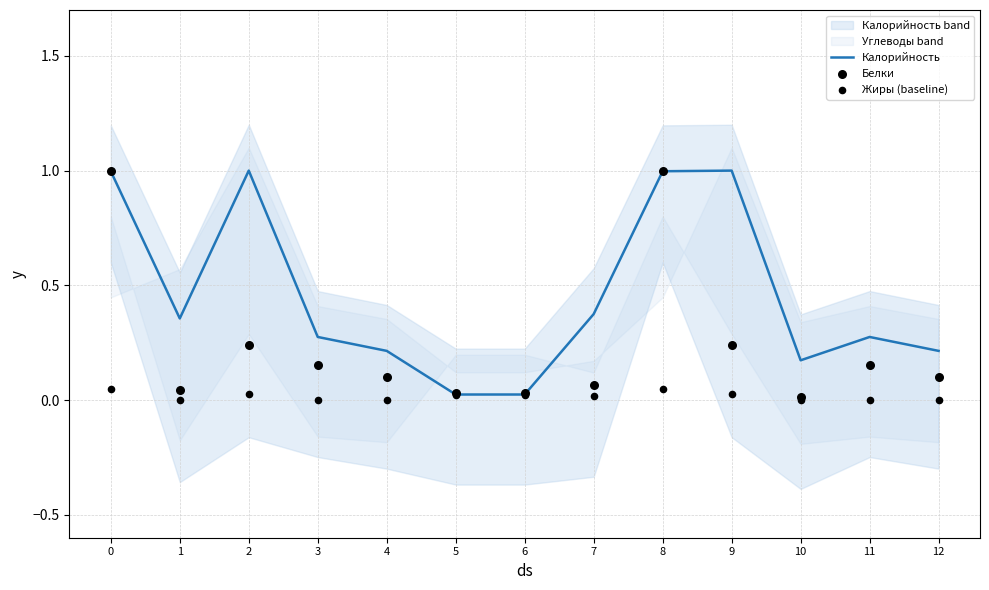

At how many categories does at least one series exceed 0?

13